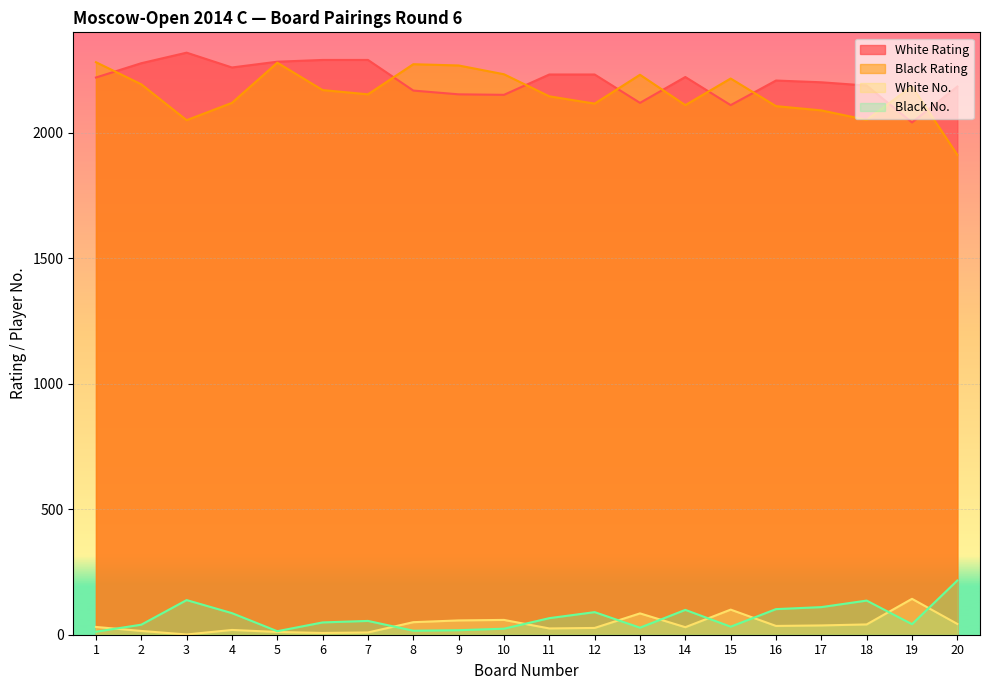

What is the total value across all series at 12?

4465